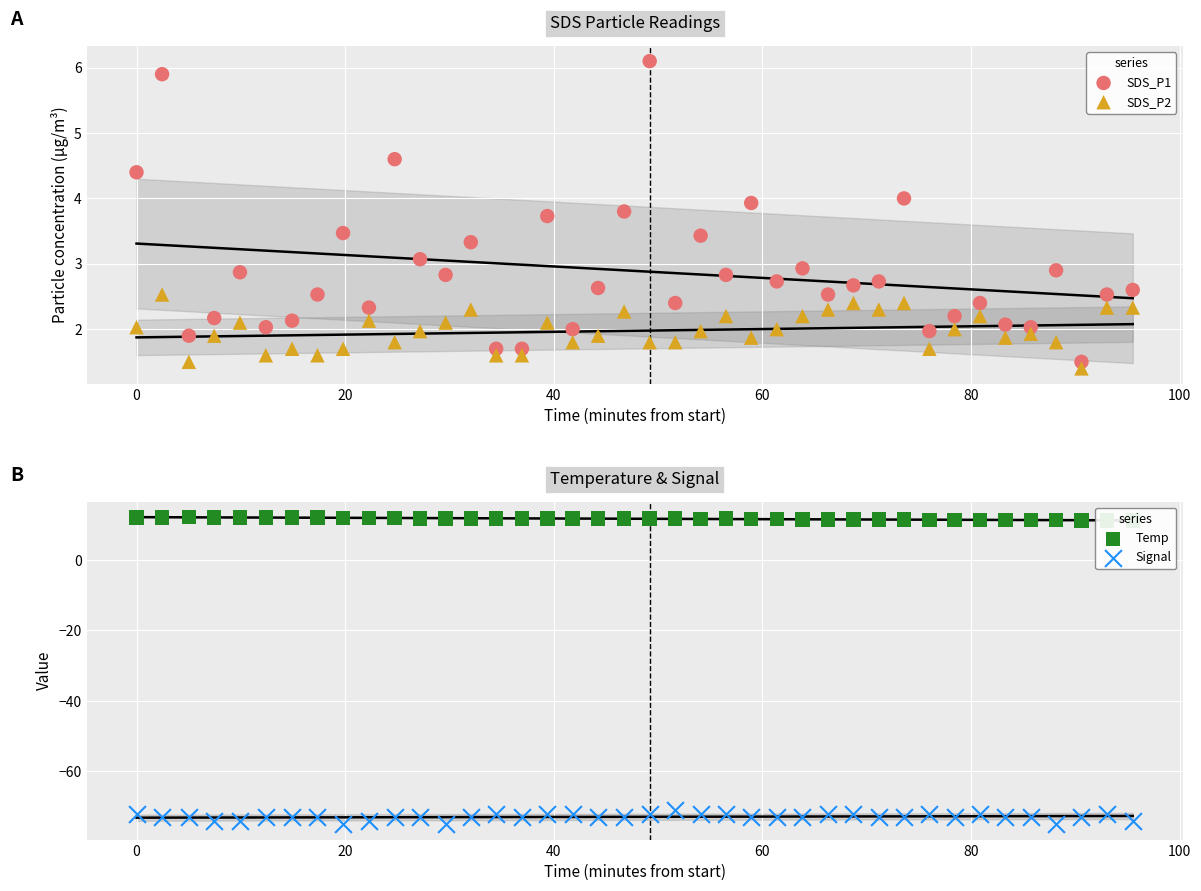

Which series has the largest total across all categories?

Temp